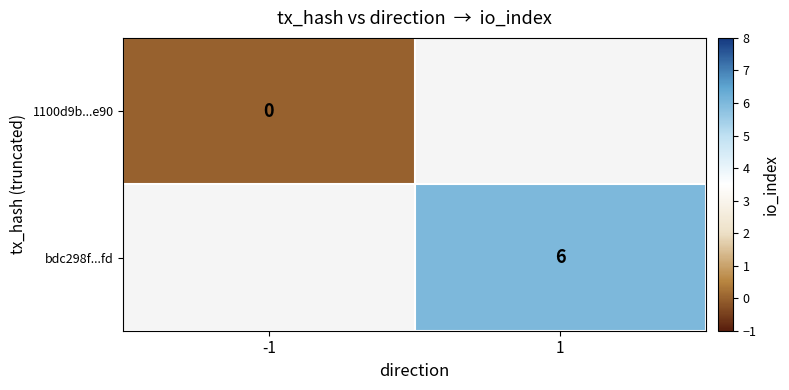

Is the value of bdc298f...fd at 1 greater than the value of 1100d9b...e90 at -1?

Yes